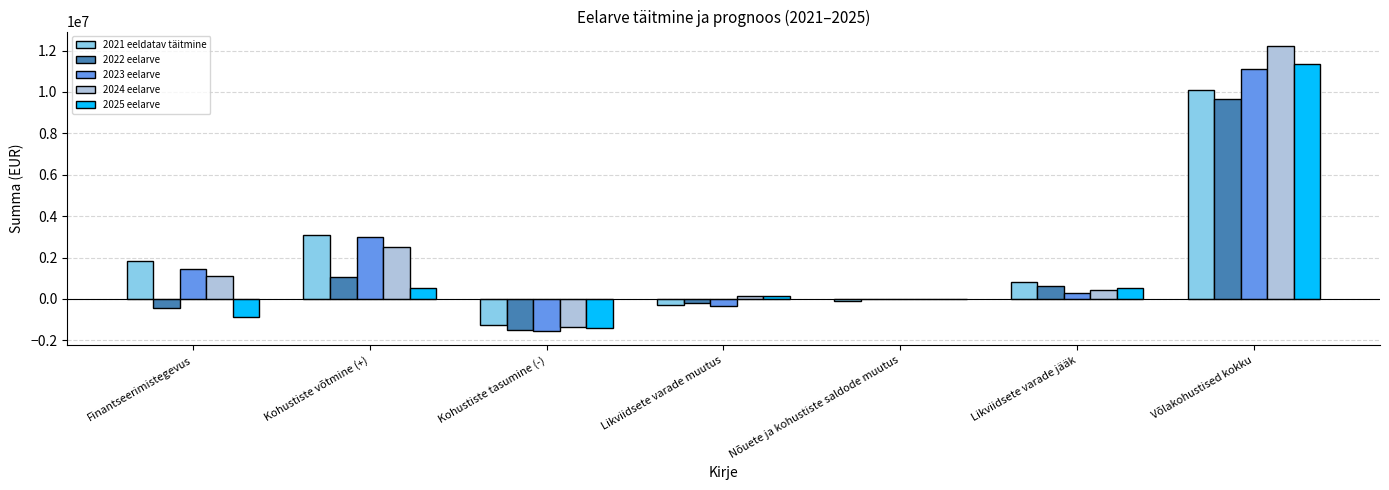

What is the sum of the 2022 eelarve values at Kohustiste tasumine (-) and Likviidsete varade muutus?

-1664170